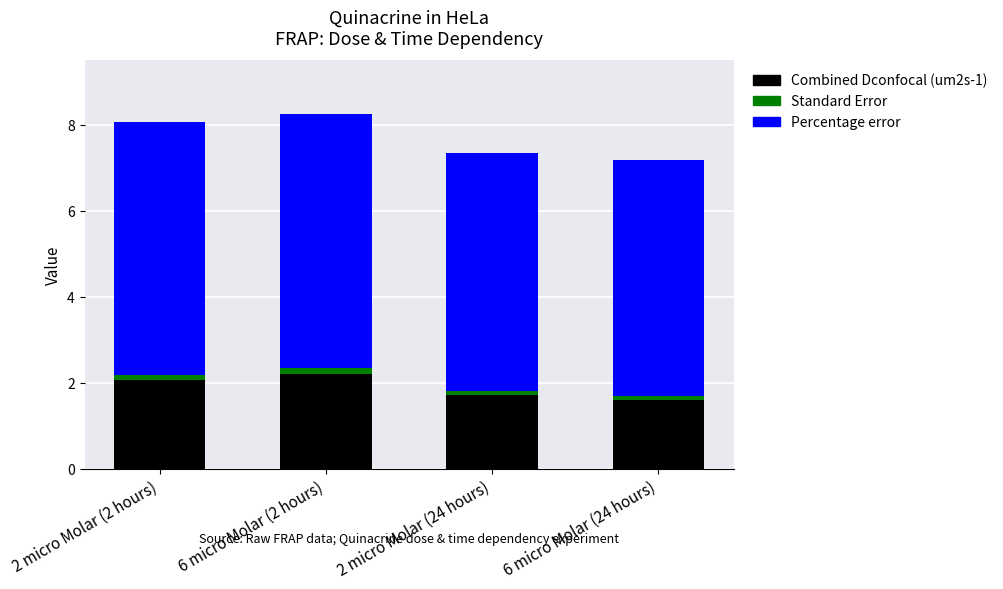

True or false: Combined Dconfocal (um2s-1) has a value of 2.1 at 2 micro Molar (2 hours).

True